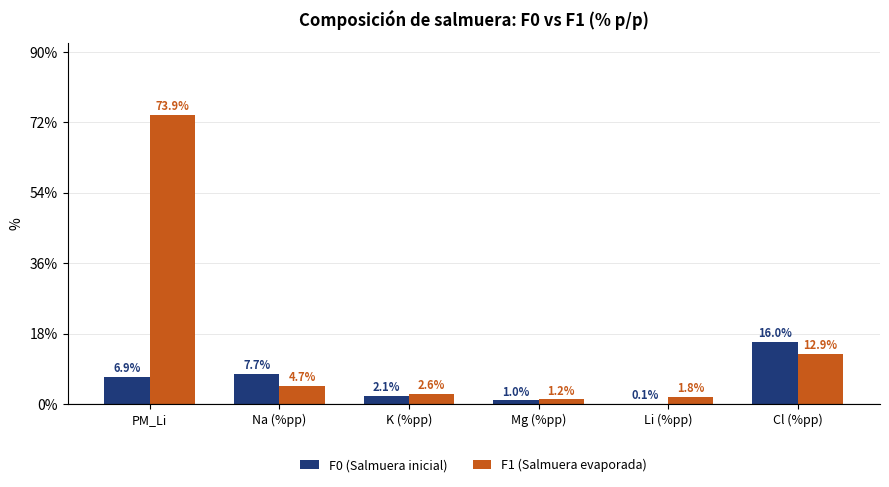

The value of F1 (Salmuera evaporada) at K (%pp) is 2.6. True or false?

True